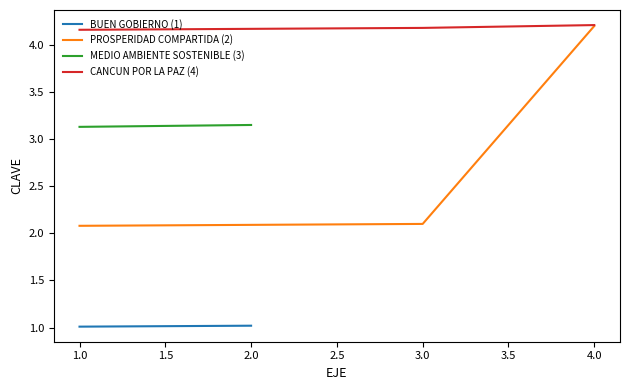

At which category does the data reach its first local valley?

2